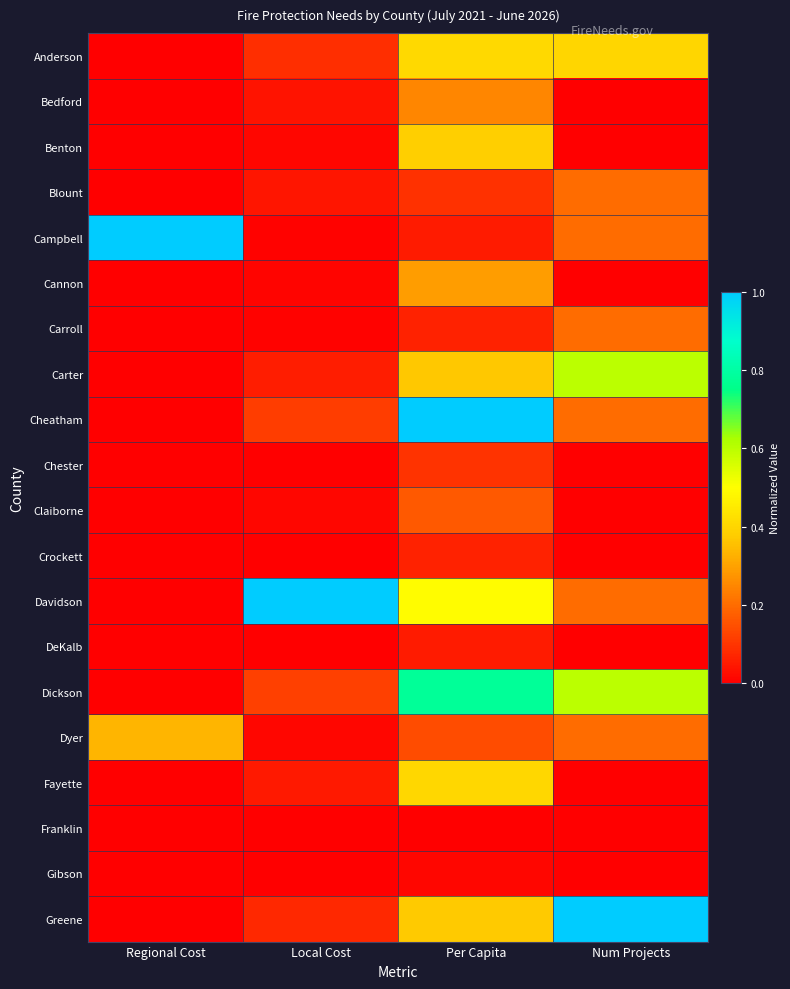

Reading left to right, list all the values displayed in this chart.

Anderson: Regional Cost=0.0	Local Cost=0.1	Per Capita=0.4	Num Projects=0.4
Bedford: Regional Cost=0.0	Local Cost=0.0	Per Capita=0.2	Num Projects=0.0
Benton: Regional Cost=0.0	Local Cost=0.0	Per Capita=0.4	Num Projects=0.0
Blount: Regional Cost=0.0	Local Cost=0.0	Per Capita=0.1	Num Projects=0.2
Campbell: Regional Cost=1.0	Local Cost=0.0	Per Capita=0.1	Num Projects=0.2
Cannon: Regional Cost=0.0	Local Cost=0.0	Per Capita=0.3	Num Projects=0.0
Carroll: Regional Cost=0.0	Local Cost=0.0	Per Capita=0.1	Num Projects=0.2
Carter: Regional Cost=0.0	Local Cost=0.1	Per Capita=0.4	Num Projects=0.6
Cheatham: Regional Cost=0.0	Local Cost=0.1	Per Capita=1.0	Num Projects=0.2
Chester: Regional Cost=0.0	Local Cost=0.0	Per Capita=0.1	Num Projects=0.0
Claiborne: Regional Cost=0.0	Local Cost=0.0	Per Capita=0.2	Num Projects=0.0
Crockett: Regional Cost=0.0	Local Cost=0.0	Per Capita=0.1	Num Projects=0.0
Davidson: Regional Cost=0.0	Local Cost=1.0	Per Capita=0.5	Num Projects=0.2
DeKalb: Regional Cost=0.0	Local Cost=0.0	Per Capita=0.1	Num Projects=0.0
Dickson: Regional Cost=0.0	Local Cost=0.1	Per Capita=0.8	Num Projects=0.6
Dyer: Regional Cost=0.3	Local Cost=0.0	Per Capita=0.1	Num Projects=0.2
Fayette: Regional Cost=0.0	Local Cost=0.0	Per Capita=0.4	Num Projects=0.0
Franklin: Regional Cost=0.0	Local Cost=0.0	Per Capita=0.0	Num Projects=0.0
Gibson: Regional Cost=0.0	Local Cost=0.0	Per Capita=0.0	Num Projects=0.0
Greene: Regional Cost=0.0	Local Cost=0.1	Per Capita=0.4	Num Projects=1.0